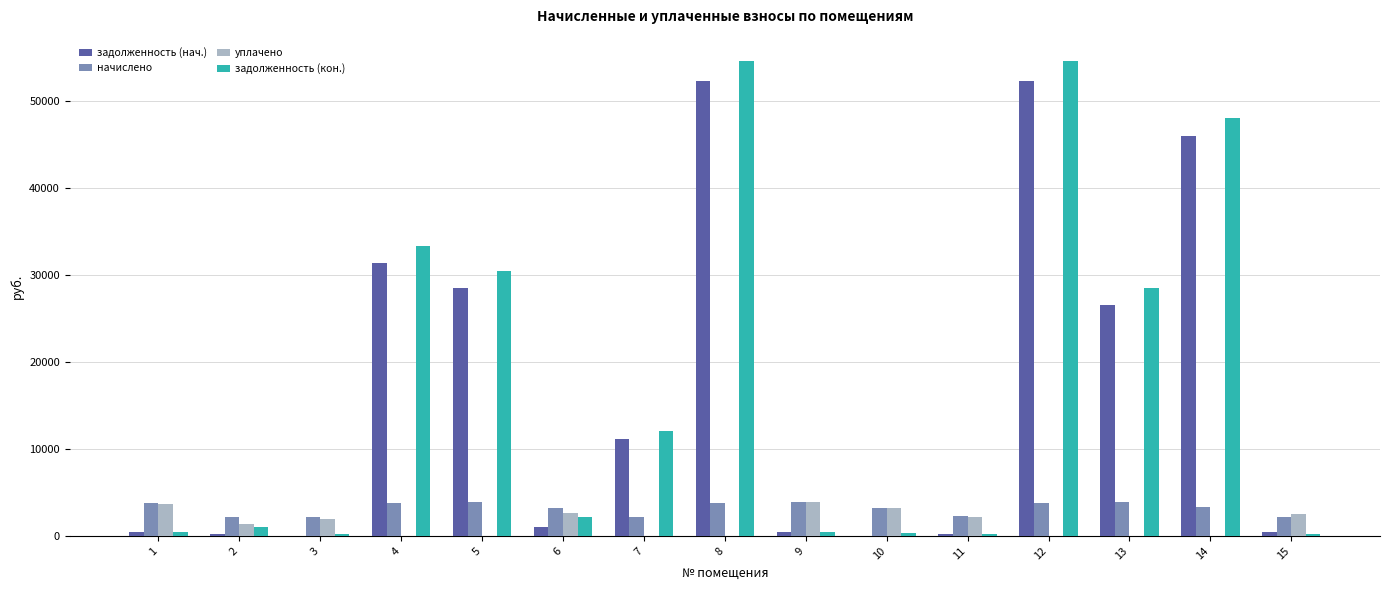

The value of начислено at 12 is 3770.2. True or false?

True